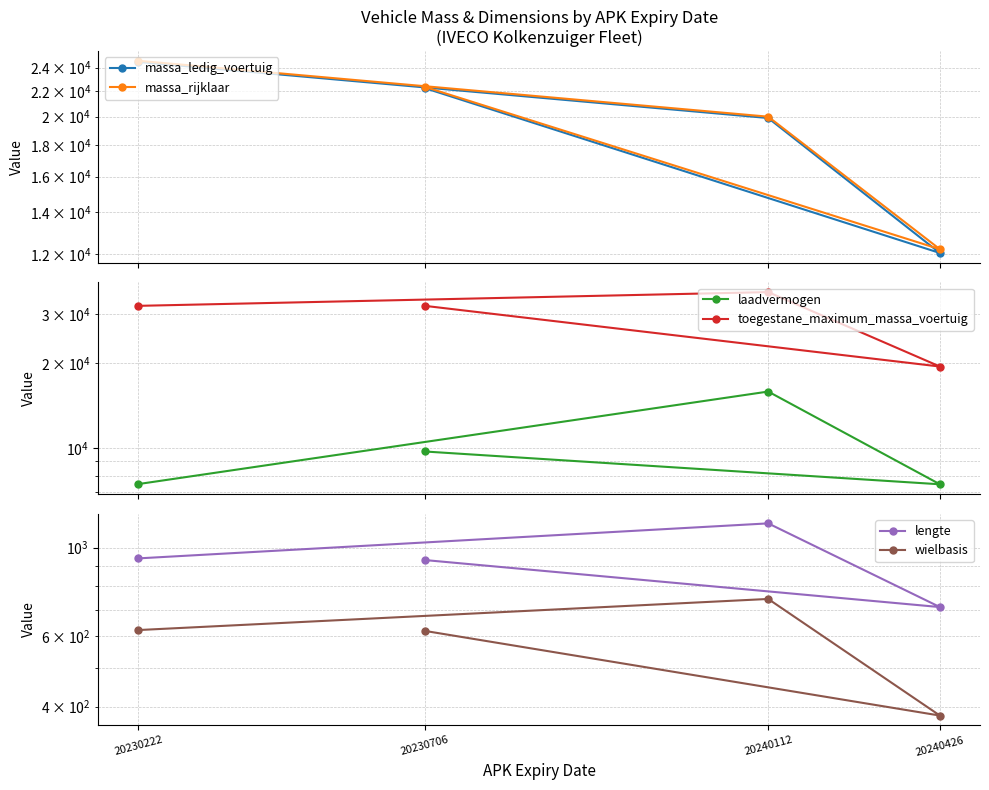

Which series has the widest spread of values?

toegestane_maximum_massa_voertuig